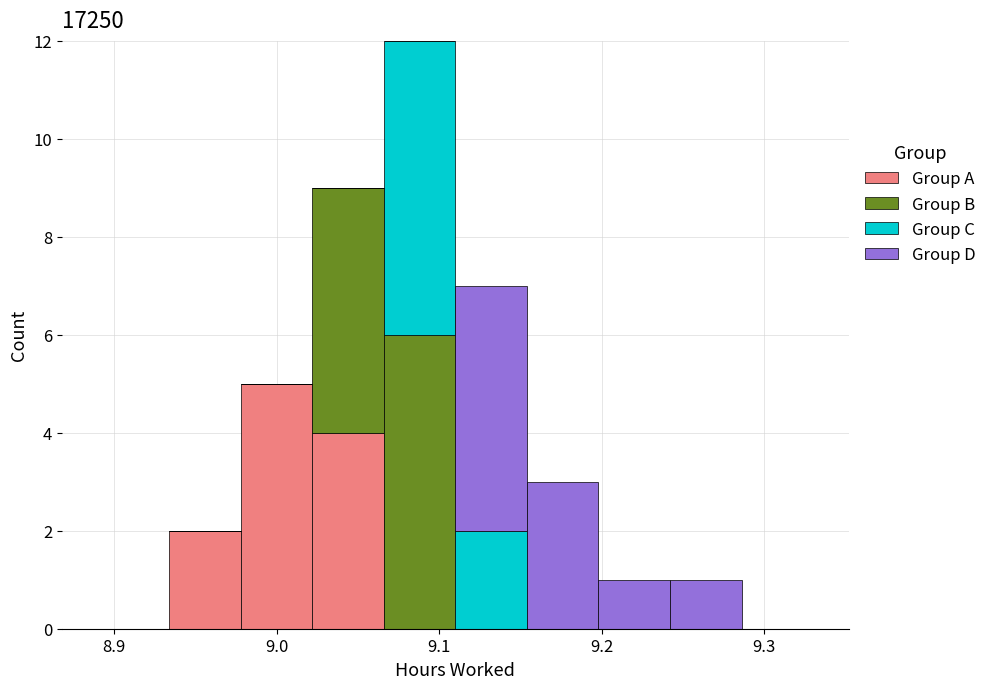

What is the total height of the stacked bar covering 9.110 to 9.154 on the x-axis? Neither the bar edges nor the heights are printed on the chart, so give them approximately, as read against the axes.

7